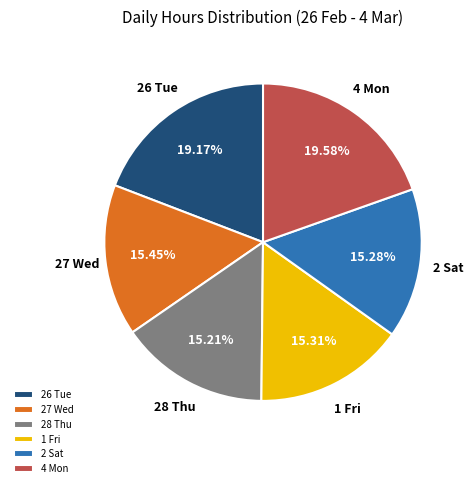

Approximately how many times larger is the value at 28 Thu compared to 4 Mon?

0.8